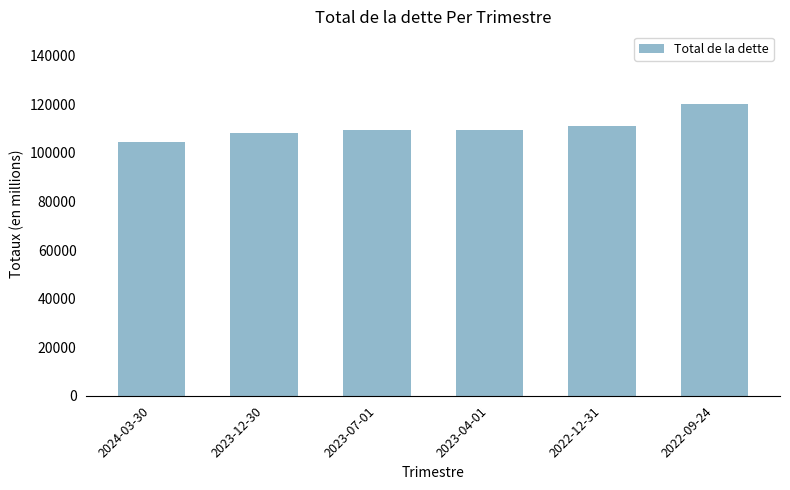

Which label corresponds to the largest value in the chart?

2022-09-24